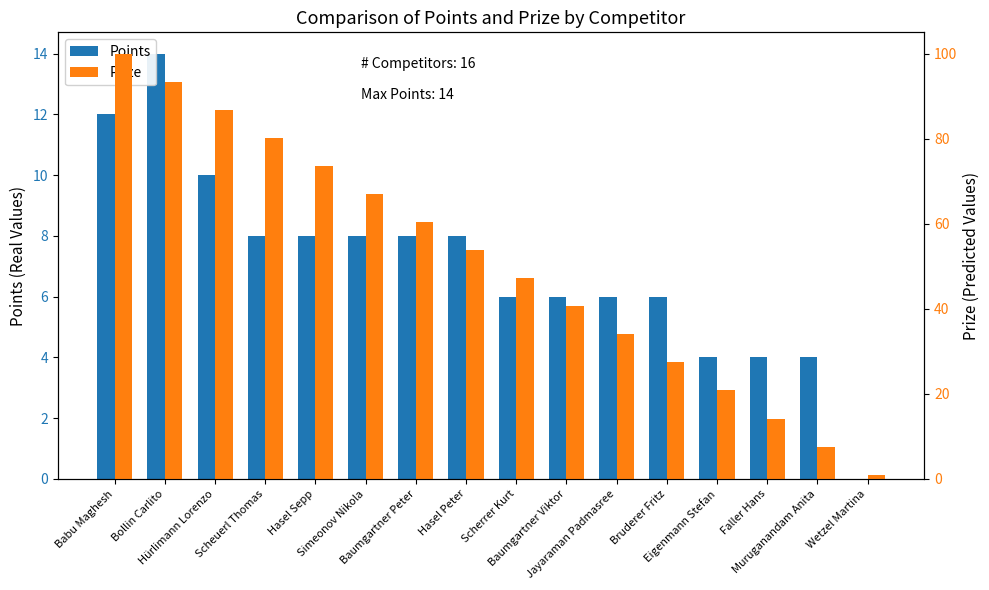

Between Scheuerl Thomas and Bruderer Fritz, which series saw the biggest shift?

Prize